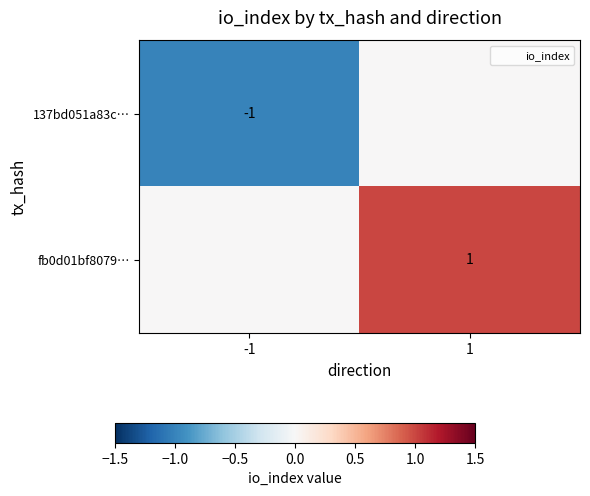

Is it true that 137bd051a83c… equals -1 at -1?

True